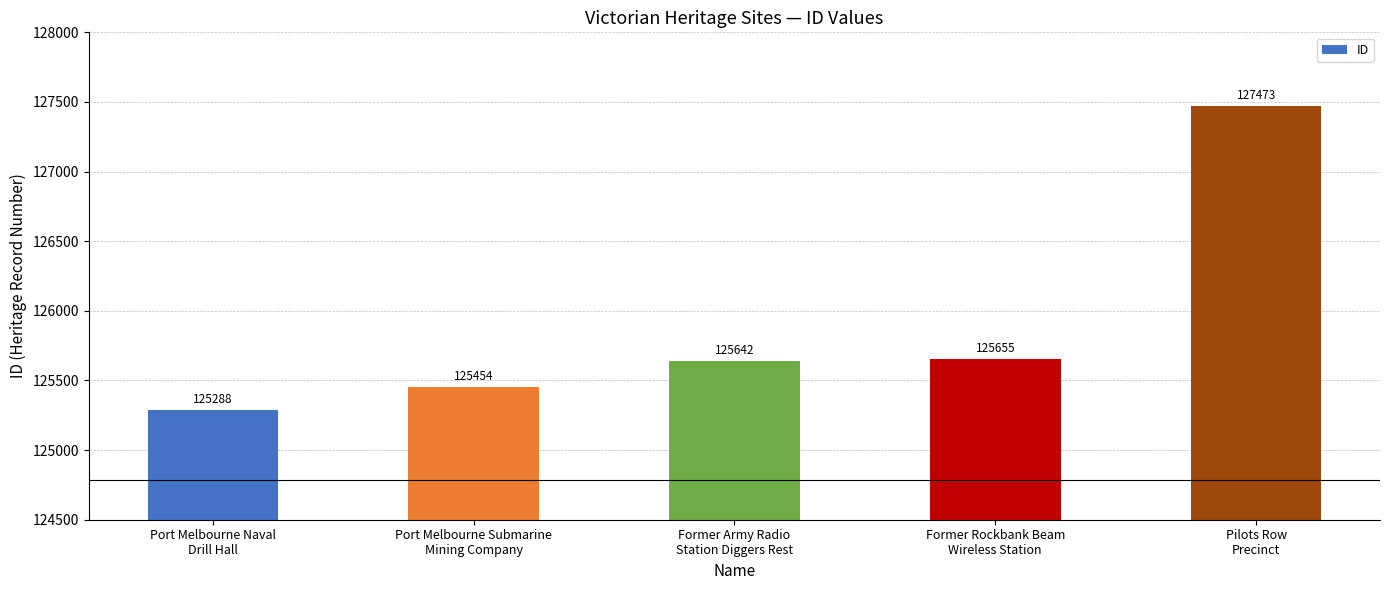

Which has a higher value, Former Army Radio
Station Diggers Rest or Port Melbourne Naval
Drill Hall?

Former Army Radio
Station Diggers Rest